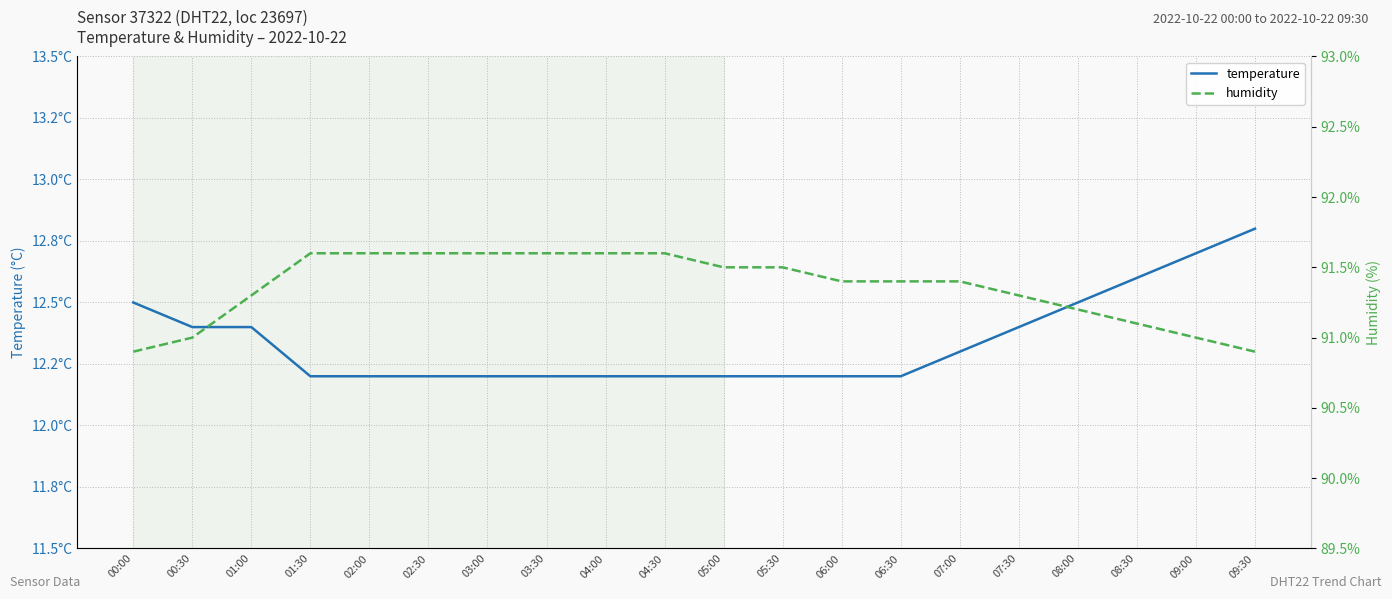

Rank the series by their maximum value, from highest to lowest.

humidity, temperature